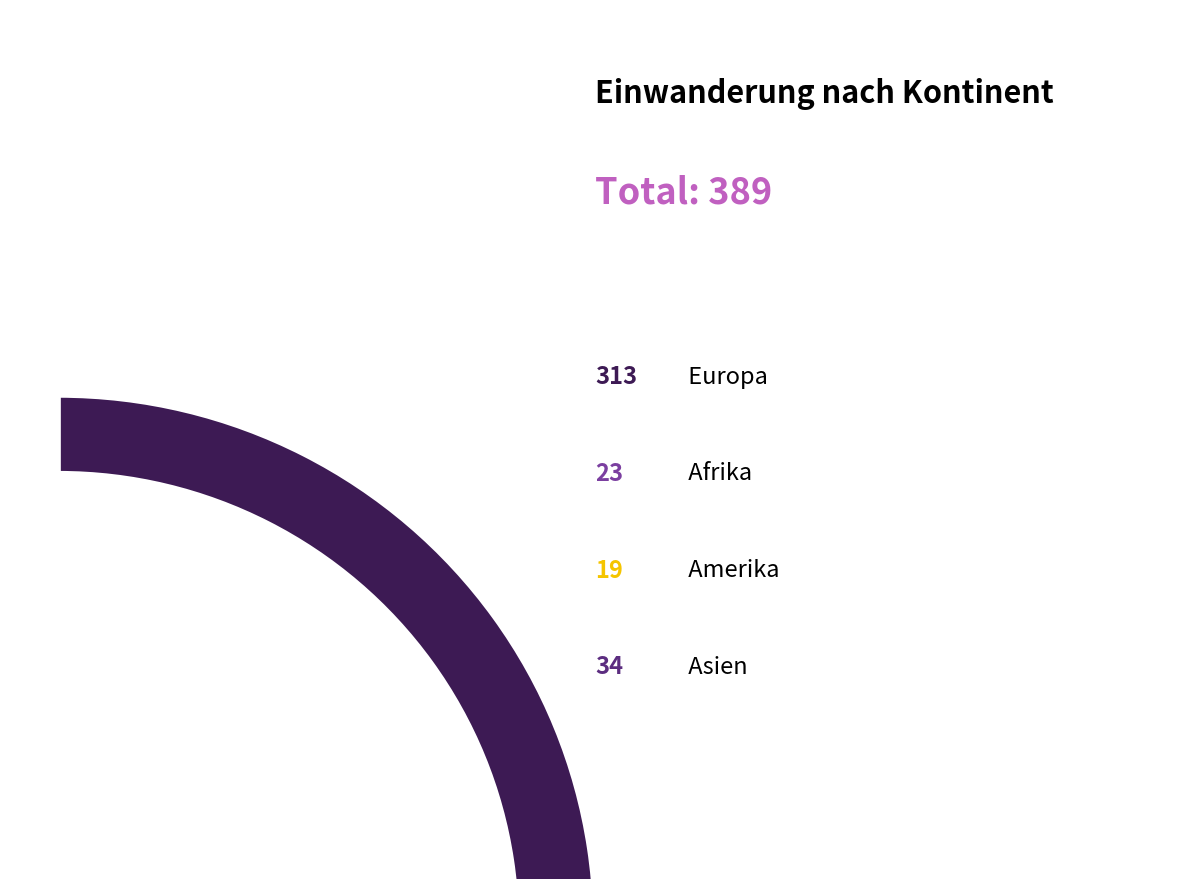

Does any single category account for the majority?

Yes